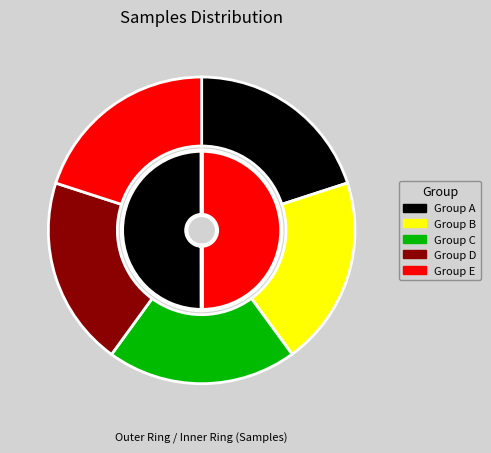

How much of the chart is everything except 28?

95.0%